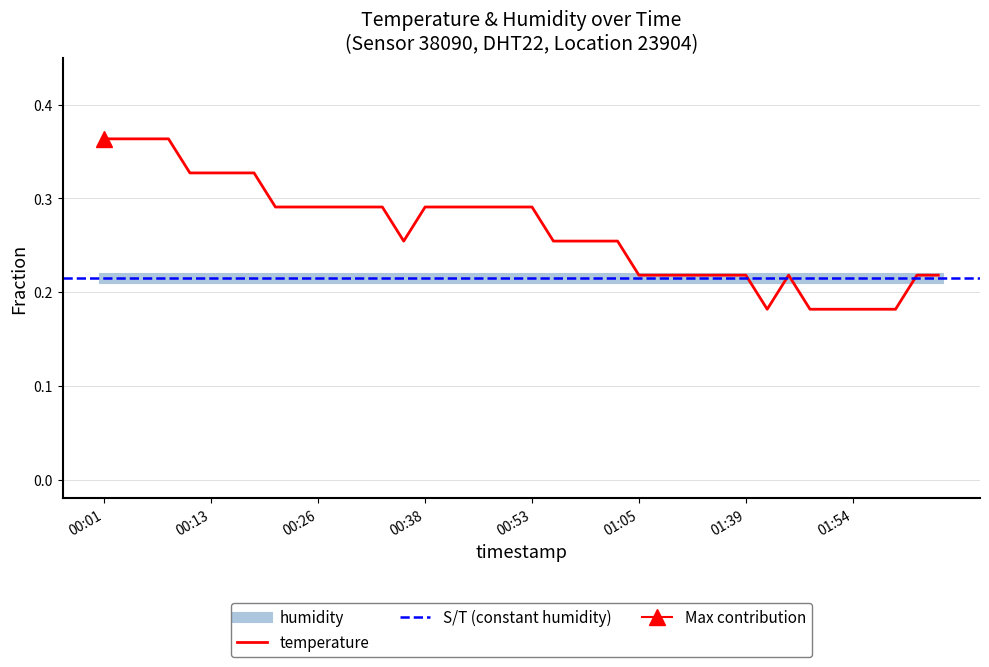

What is the change in value from 00:26 to 01:44?

-0.1